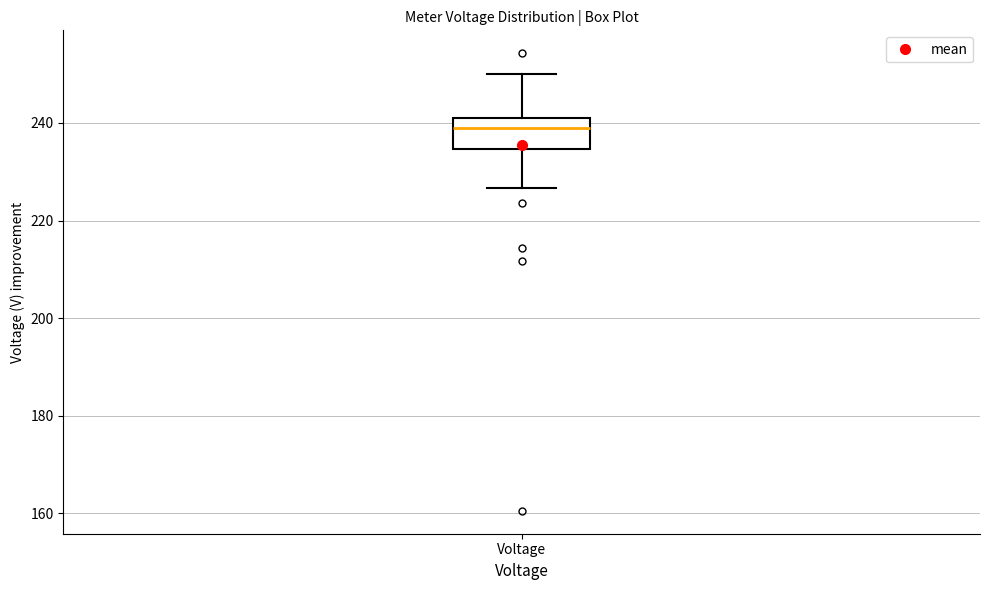

Transcribe this box plot: give where the median line is, the range the box spans, and where the two whiskers end, as read against the y-axis. The values are not printed on the chart, so give them approximately, as read against the axis.

median 238, box 234 to 242, whiskers 226 to 250